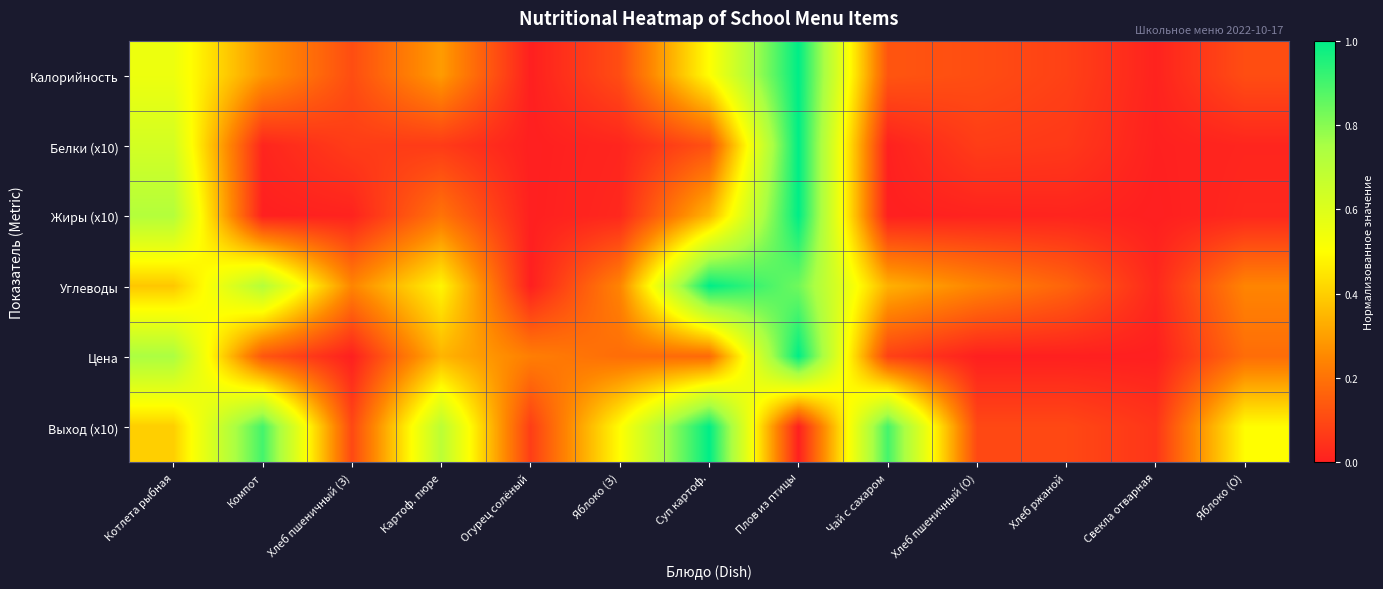

How many distinct data groups are displayed?

6